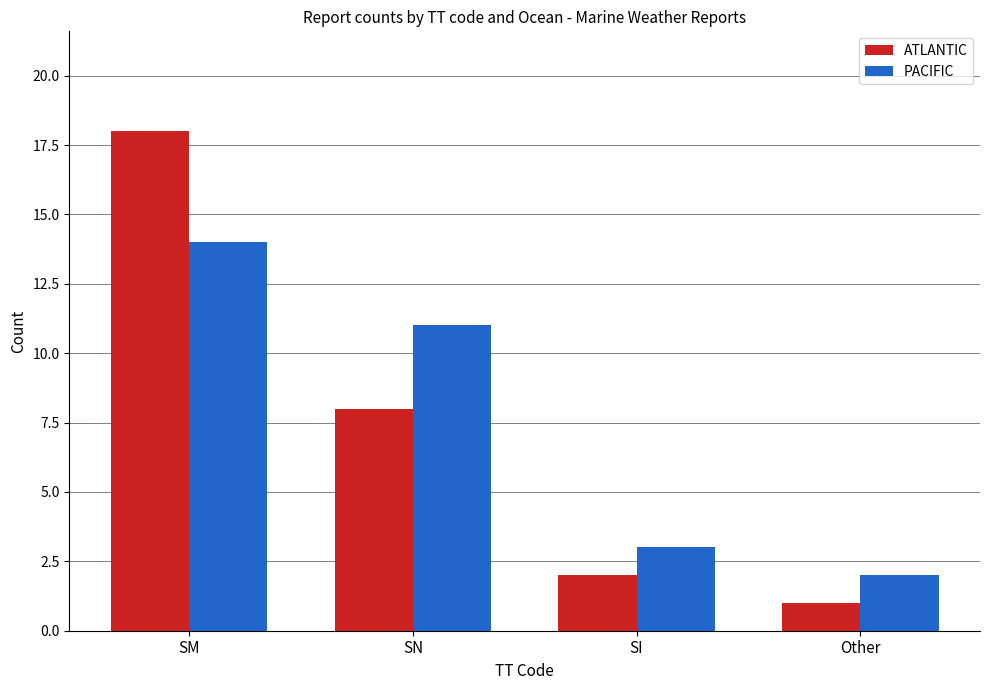

How many bars are there in each group?

2